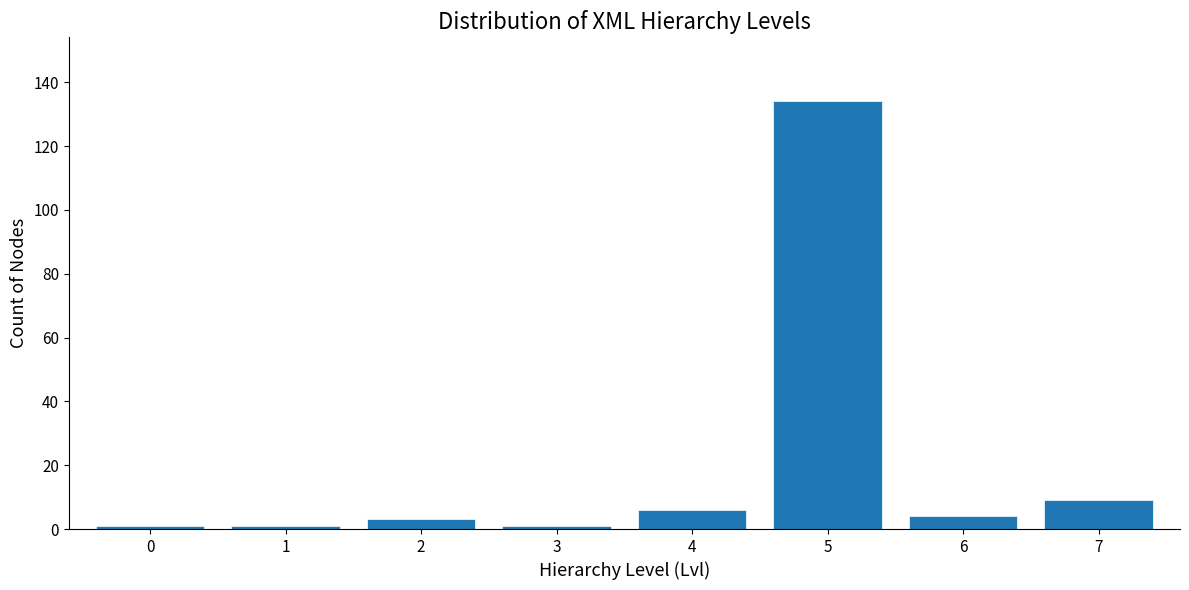

Reading left to right, extract all data points from this chart.

1	1	3	1	6	134	4	9